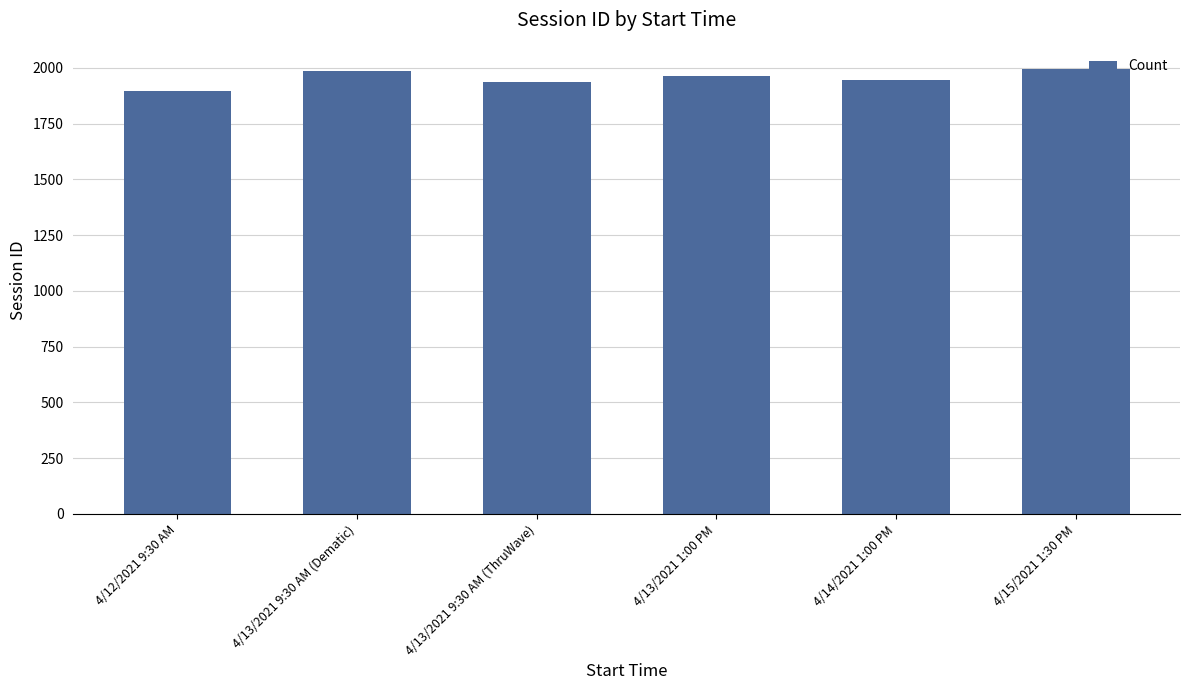

What is the change in value from 4/13/2021 9:30 AM (ThruWave) to 4/14/2021 1:00 PM?

+9